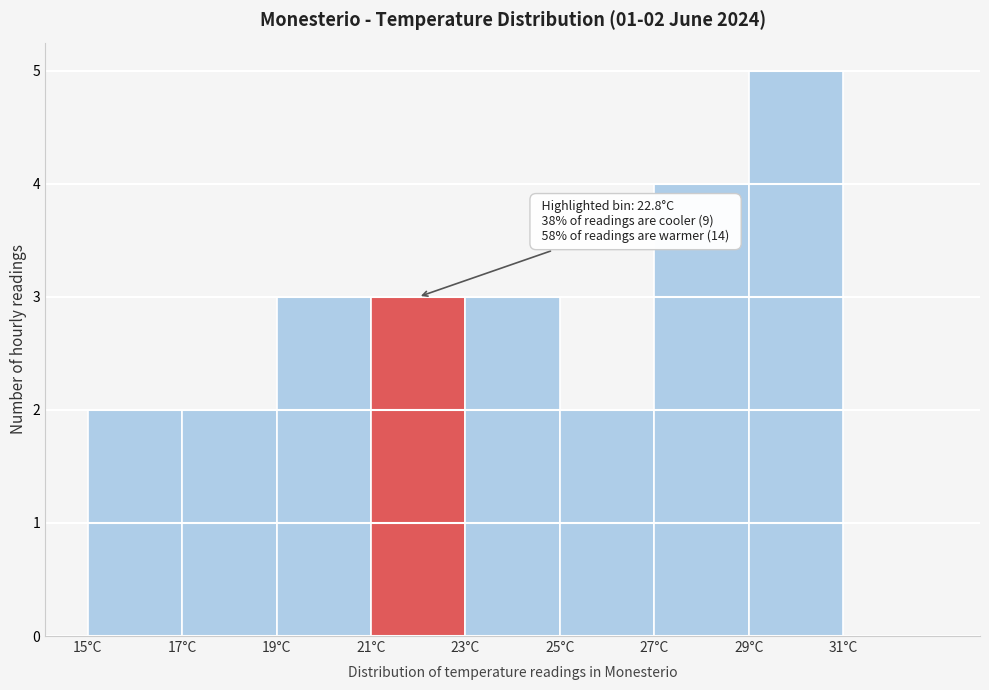

Over which range of the x-axis is the bar tallest?

29 to 31